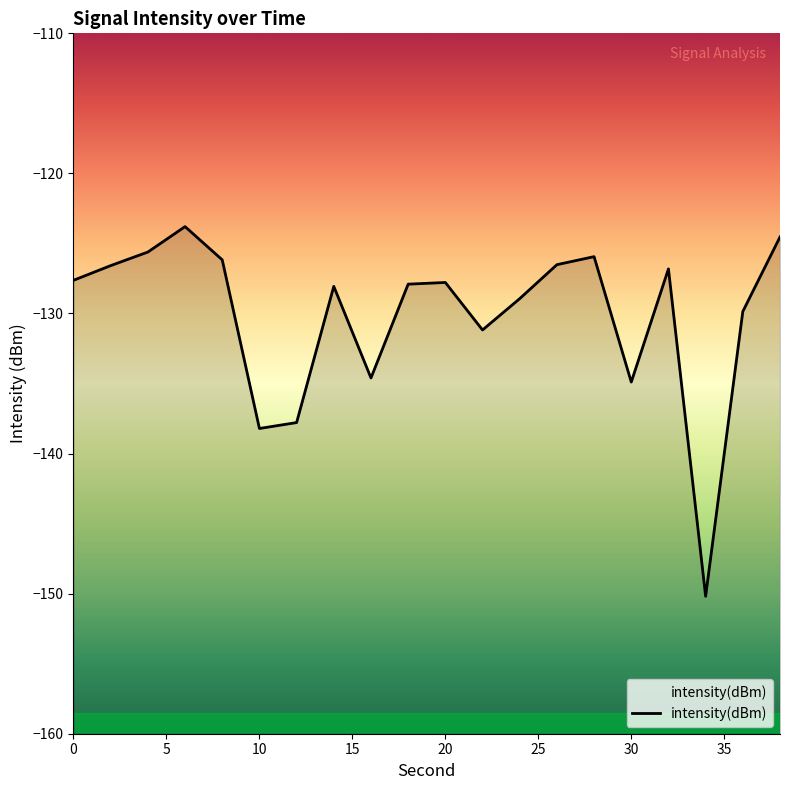

What value does the data have at 6?

-123.8